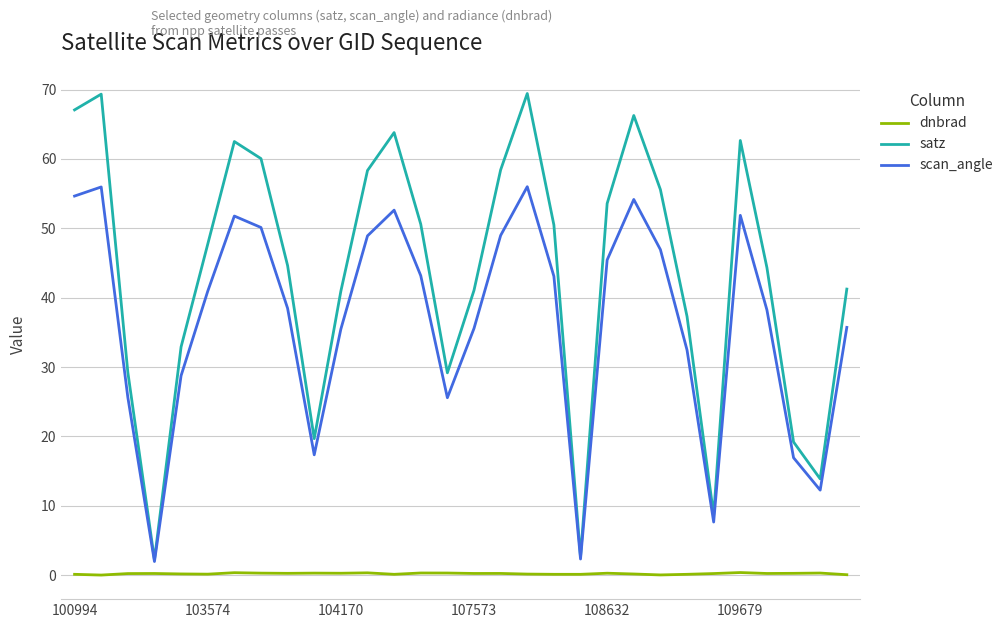

Which series has the largest range (max minus min)?

satz